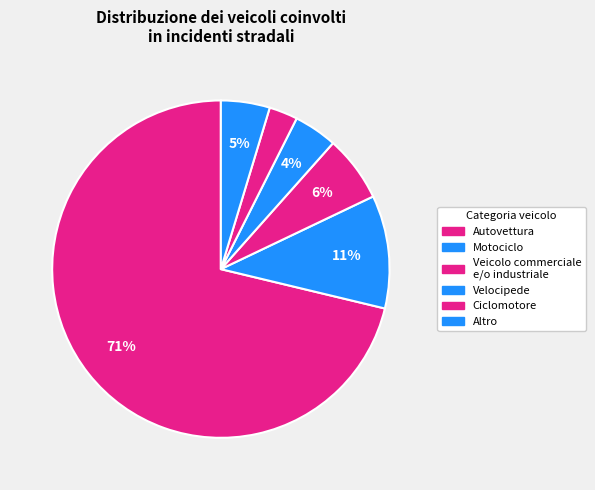

What is the largest slice in the pie chart?

Autovettura